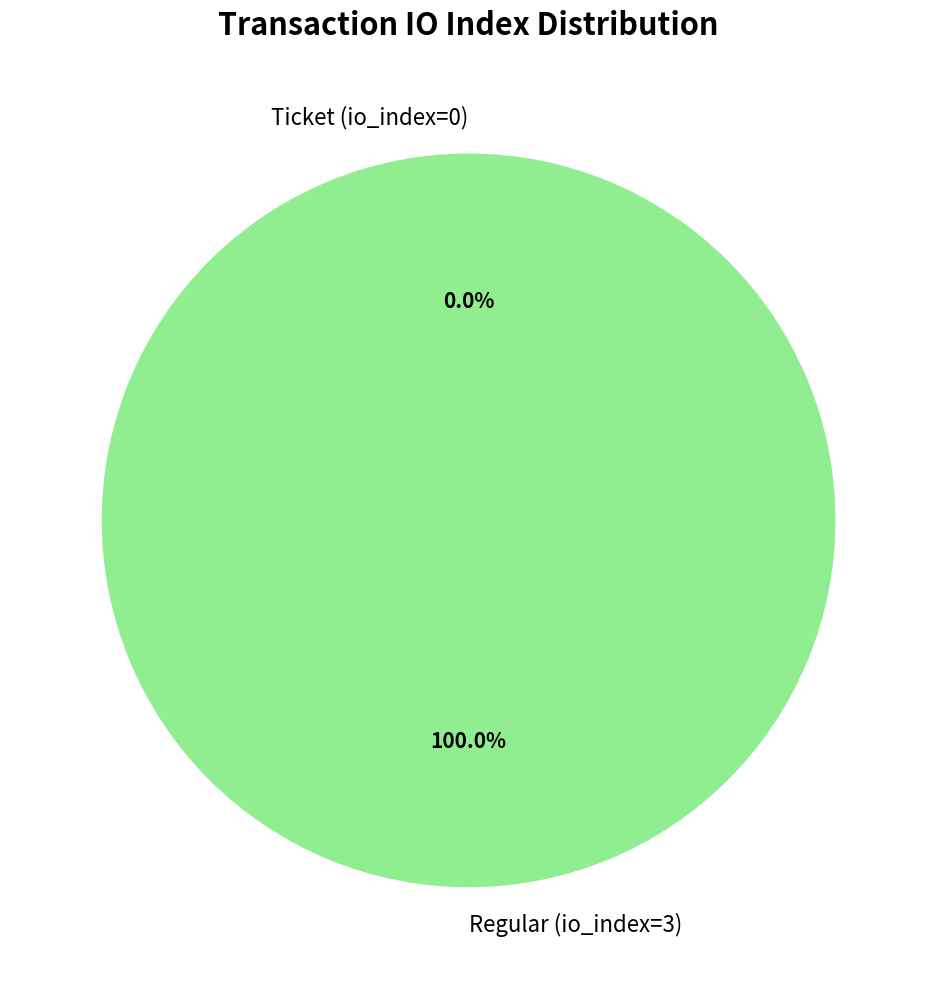

How many slices are in this pie chart?

2